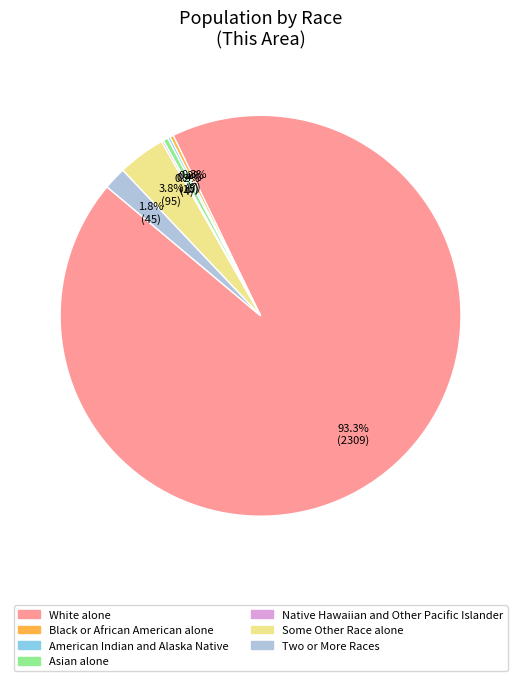

What is the ratio of the value at Some Other Race alone to the value at Asian alone?

9.5